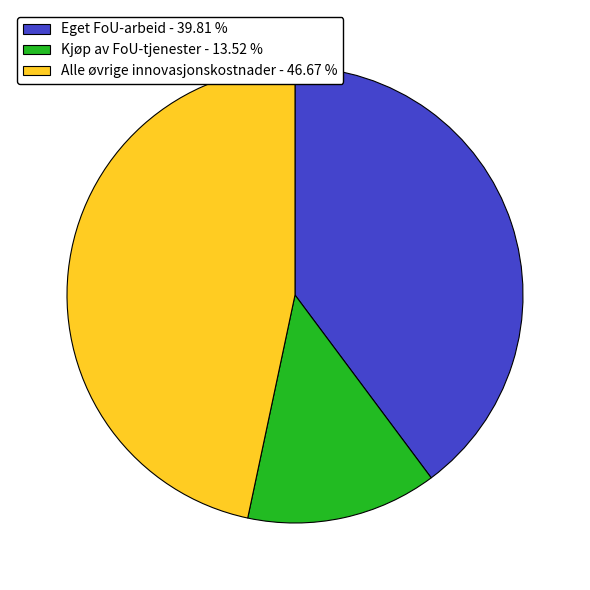

Does Eget FoU-arbeid - 39.81 % represent more than half of the total?

No